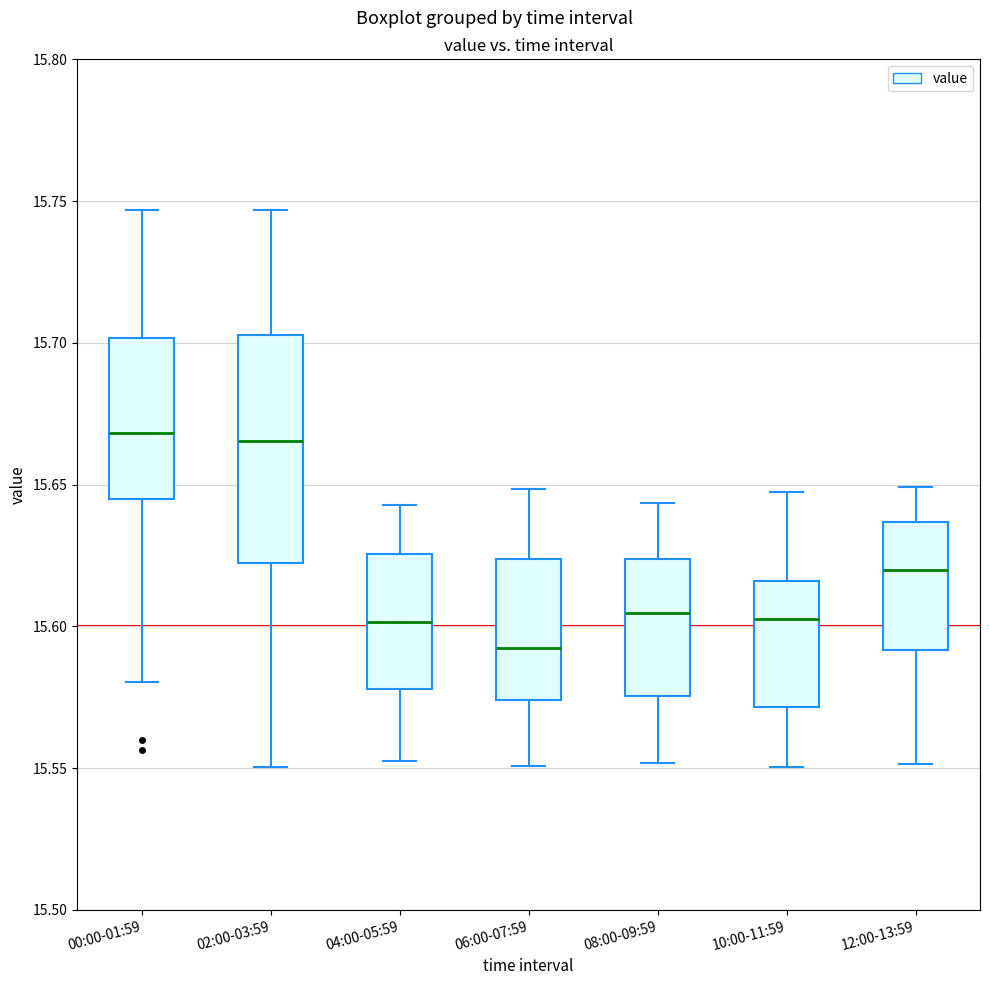

Reading left to right, transcribe this box plot: for each box, give where its median line is, the range the box spans, and where its two whiskers end, as read against the y-axis. The values are not printed on the chart, so give them approximately, as read against the axis.

00:00-01:59: median 15.670, box 15.645 to 15.700, whiskers 15.580 to 15.745
02:00-03:59: median 15.665, box 15.620 to 15.705, whiskers 15.550 to 15.745
04:00-05:59: median 15.600, box 15.580 to 15.625, whiskers 15.555 to 15.645
06:00-07:59: median 15.590, box 15.575 to 15.625, whiskers 15.550 to 15.650
08:00-09:59: median 15.605, box 15.575 to 15.625, whiskers 15.550 to 15.645
10:00-11:59: median 15.605, box 15.570 to 15.615, whiskers 15.550 to 15.645
12:00-13:59: median 15.620, box 15.590 to 15.635, whiskers 15.550 to 15.650